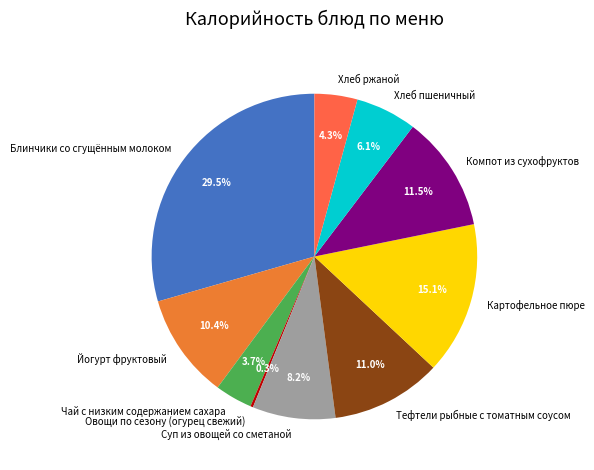

To the nearest percent, what is the combined percentage of Компот из сухофруктов and Суп из овощей со сметаной?

20%